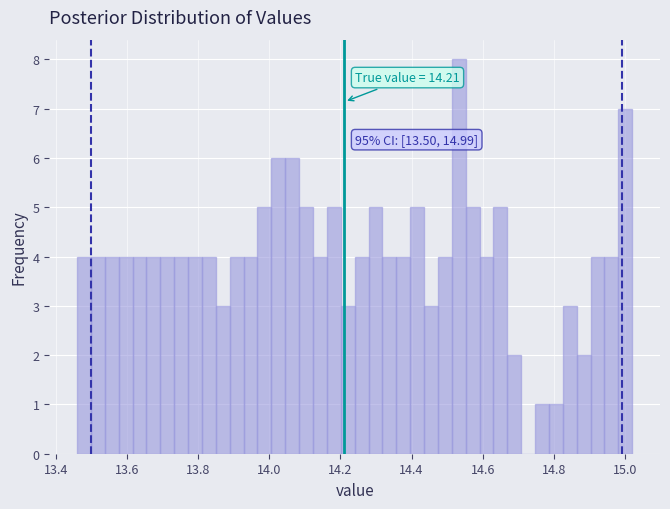

Around what value on the x-axis is the tallest bar? Give the approximate position of its centre, as read against the axis.

14.54